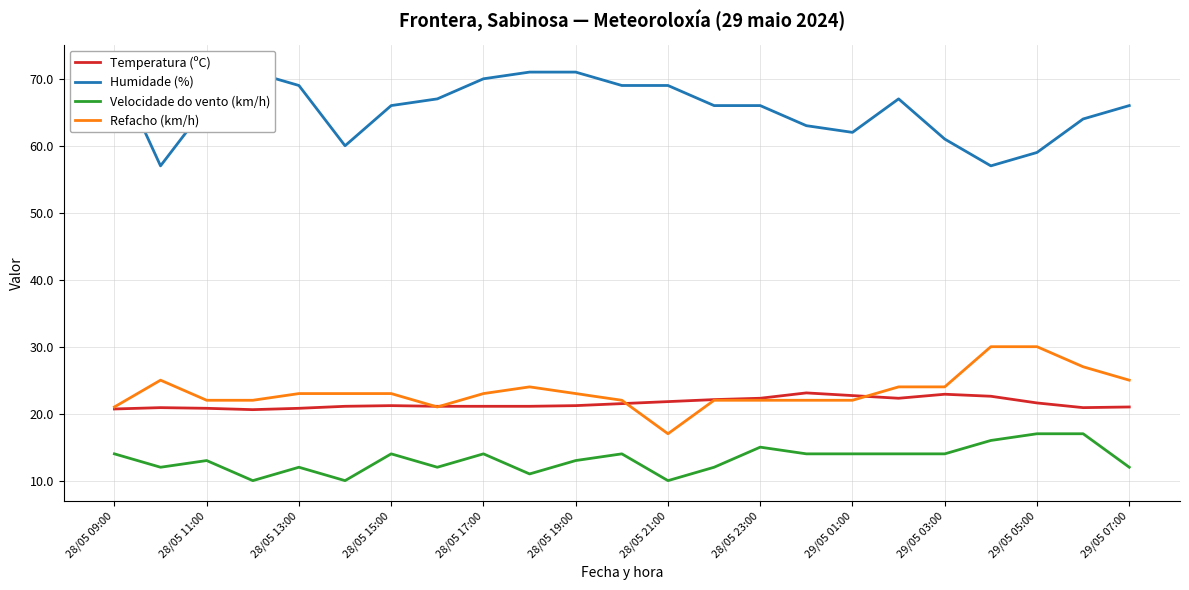

Count the number of categories in the chart.

23